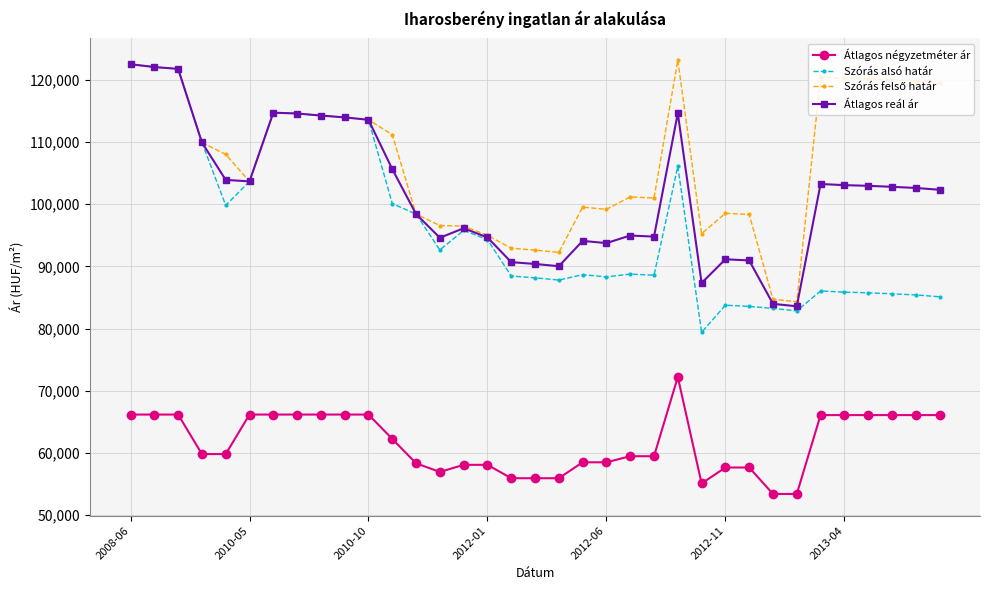

Which series has the largest range (max minus min)?

Szórás alsó határ